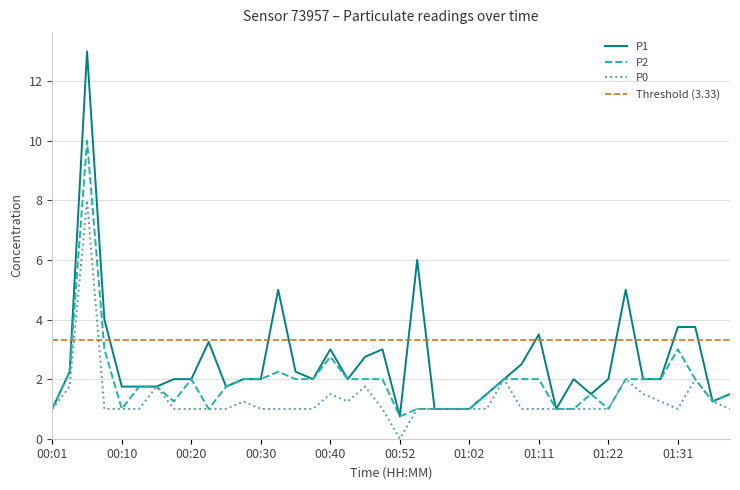

Which category has the highest value in the P0 series?

00:06